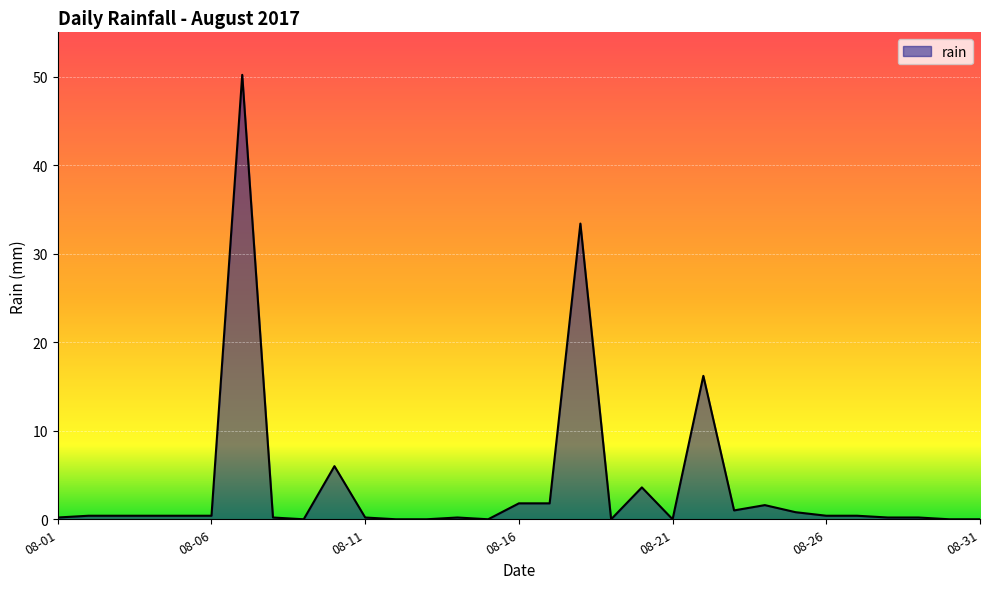

How many lines are shown in the chart?

1